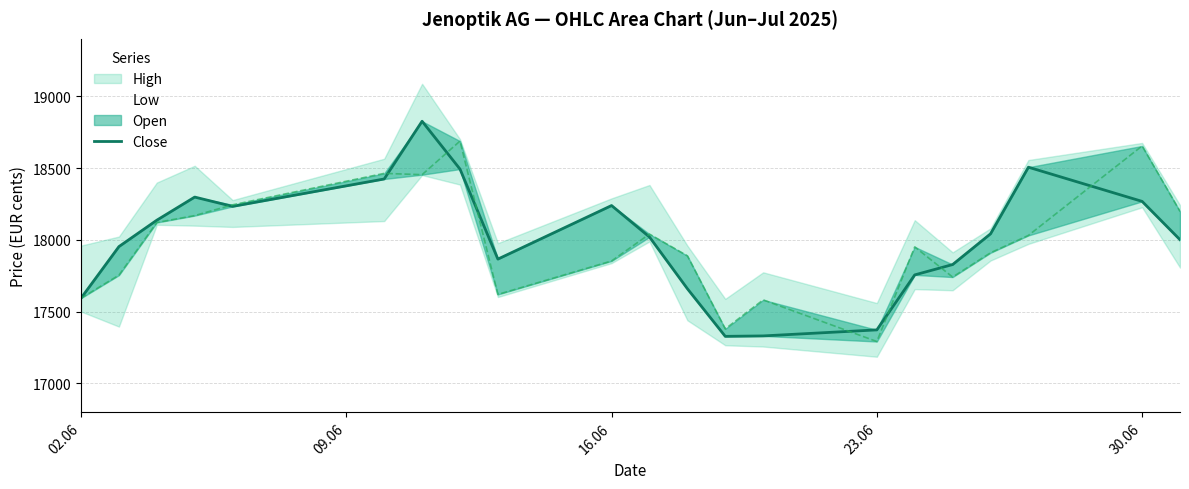

What is the difference between the second highest and second lowest values?

1175